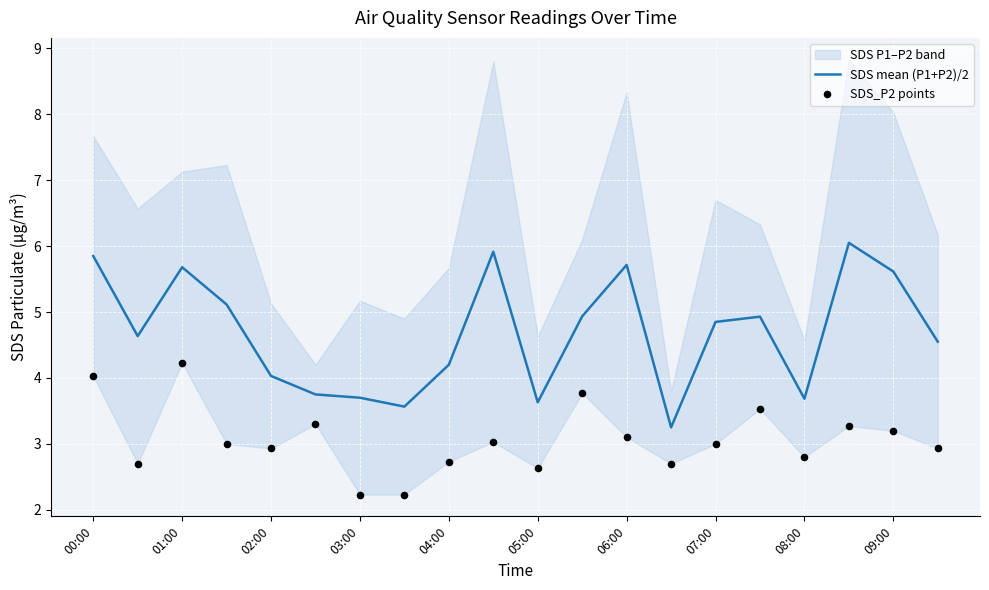

Which series has the largest total across all categories?

SDS mean (P1+P2)/2